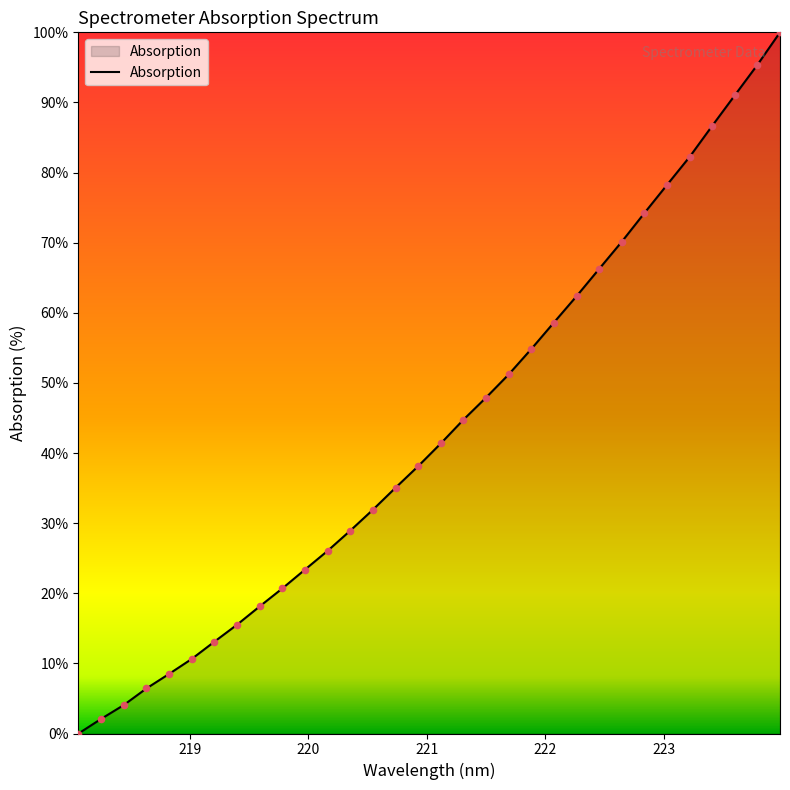

What is the greatest value displayed?

100.0